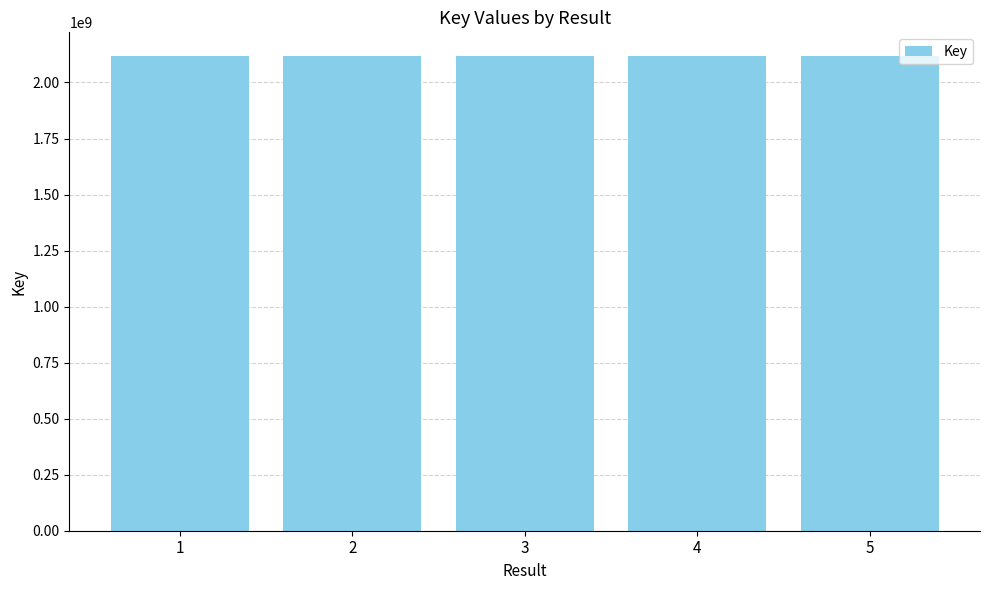

How many data points are less than 2117901934?

2